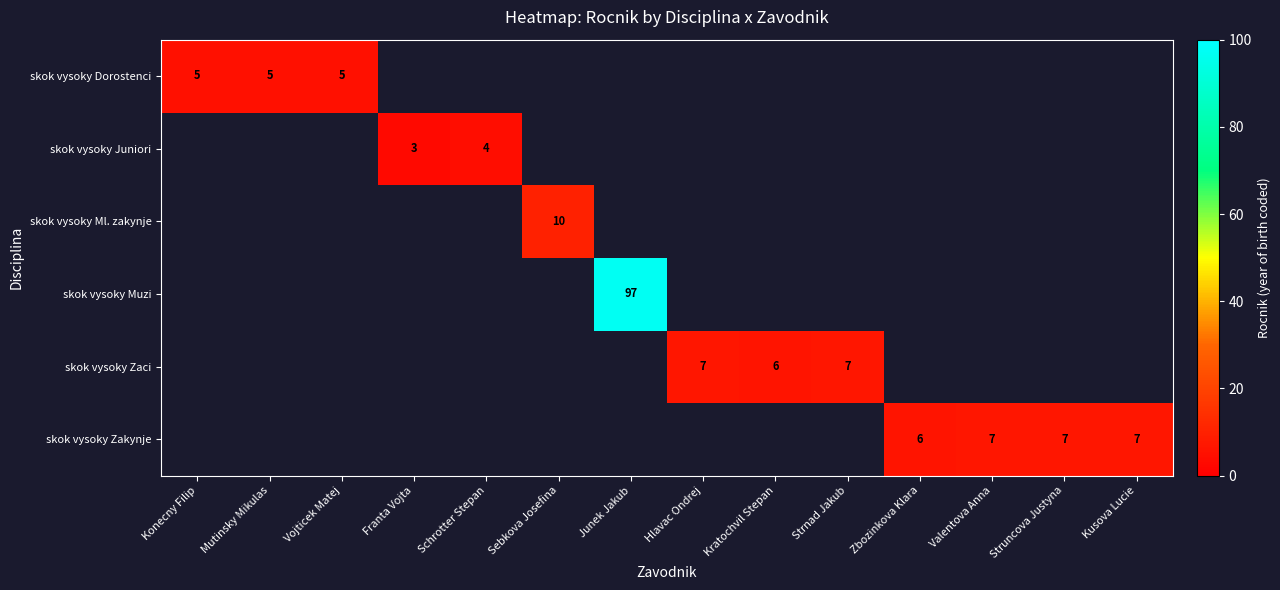

The skok vysoky Zakynje series shows 10 at Kusova Lucie. True or false?

False